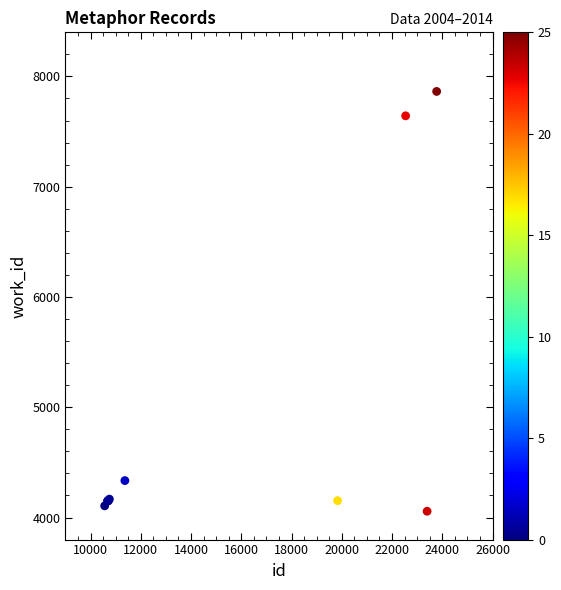

What Y value in the scatter plot is closest to 5960?

4335